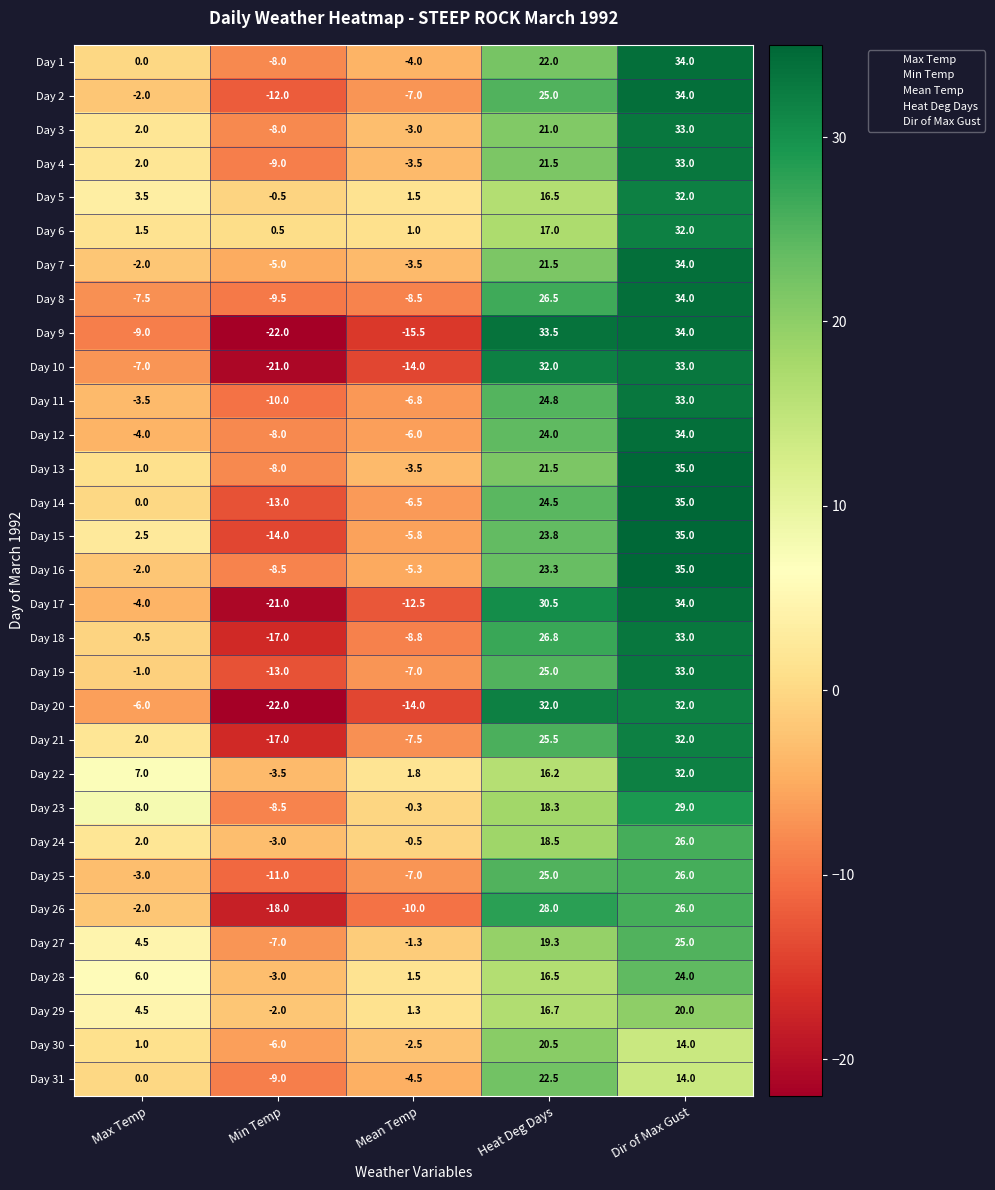

How many series are shown in this chart?

31